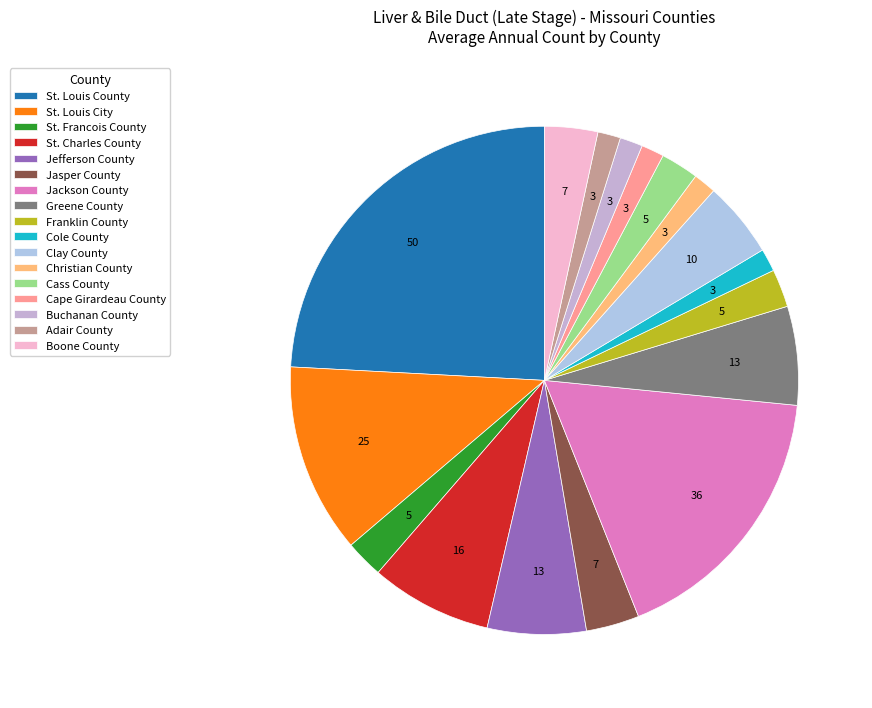

What is the largest slice in the pie chart?

St. Louis County